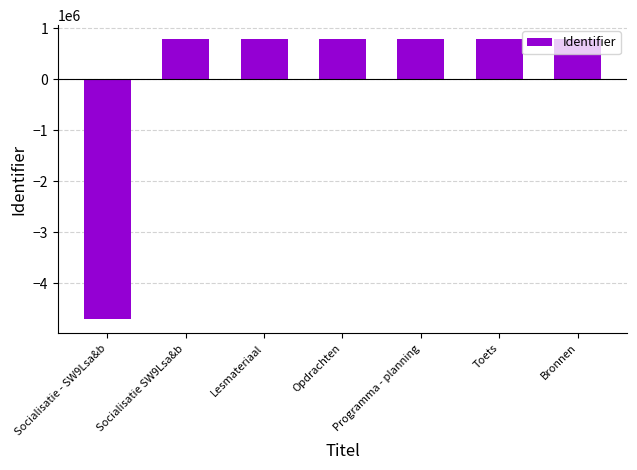

Read the value at Lesmateriaal.

784595.9